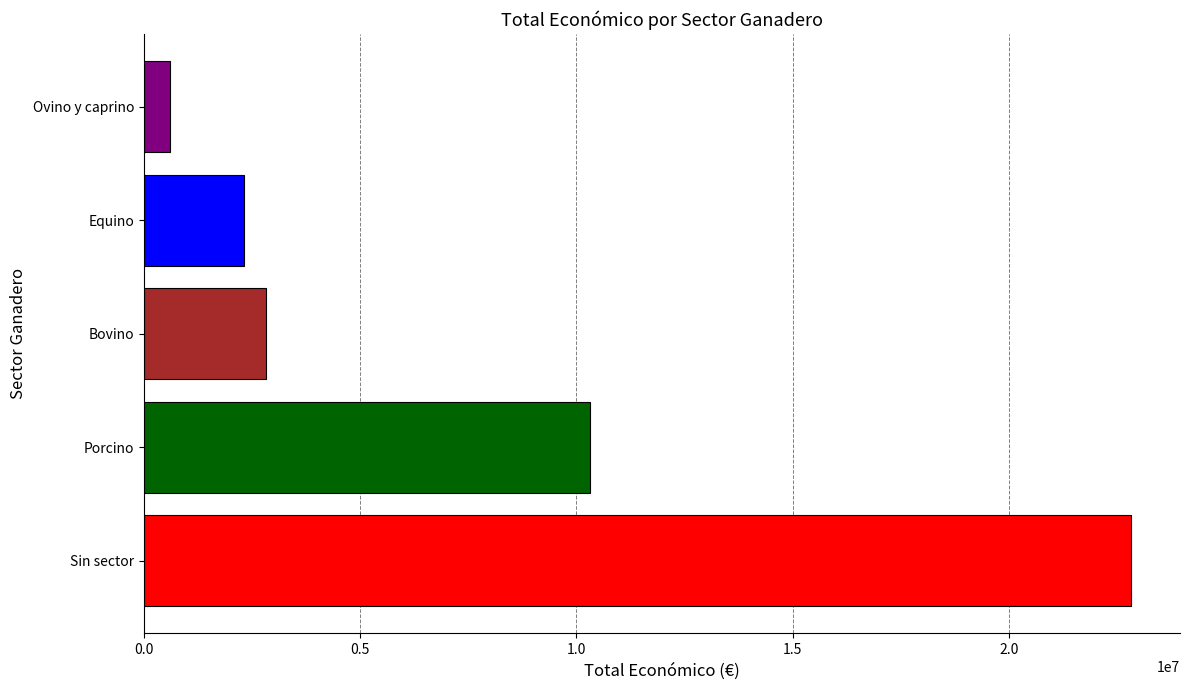

Rank the categories by value from highest to lowest.

Sin sector, Porcino, Bovino, Equino, Ovino y caprino